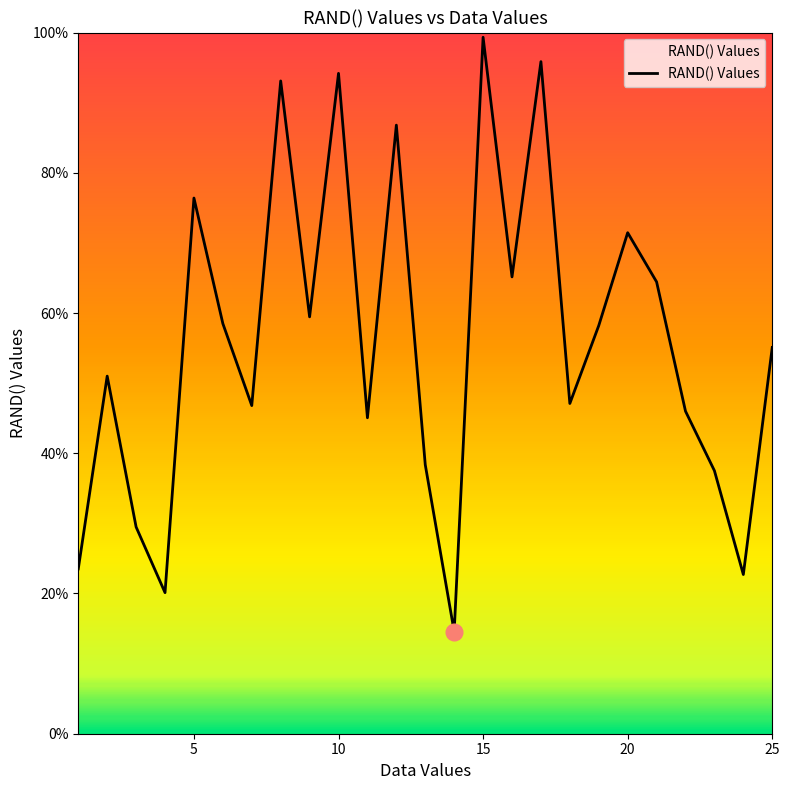

Is this an area chart (filled region under the line)?

Yes